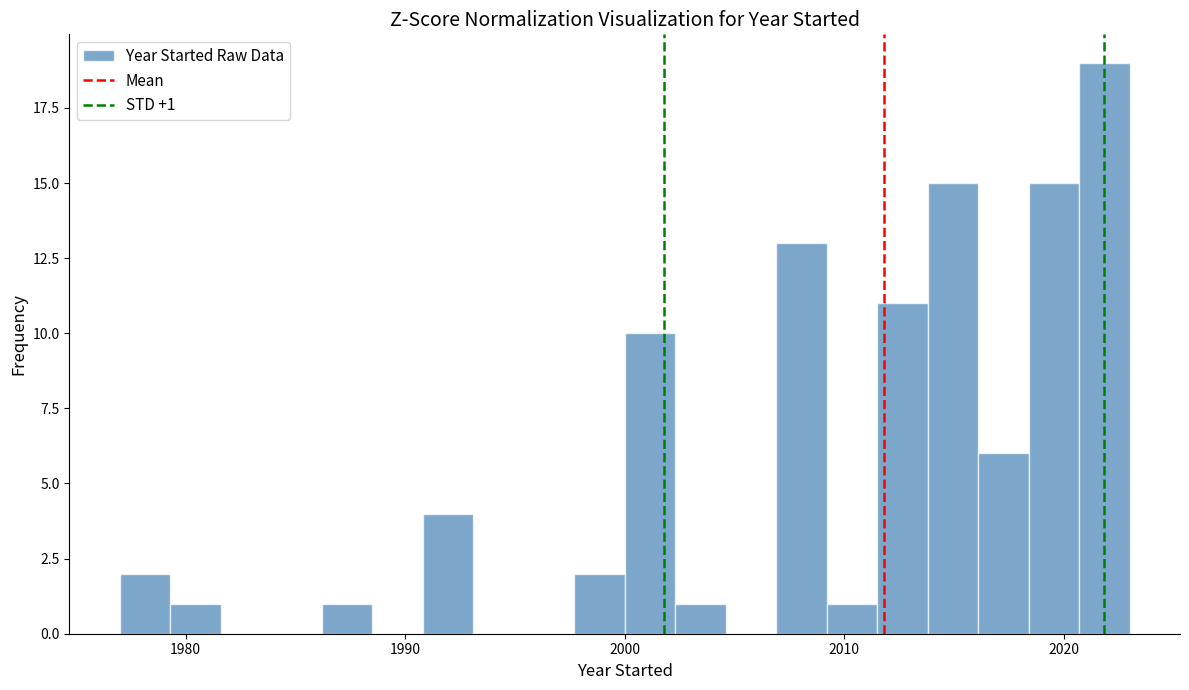

Around what value on the x-axis is the tallest bar? Give the approximate position of its centre, as read against the axis.

2022